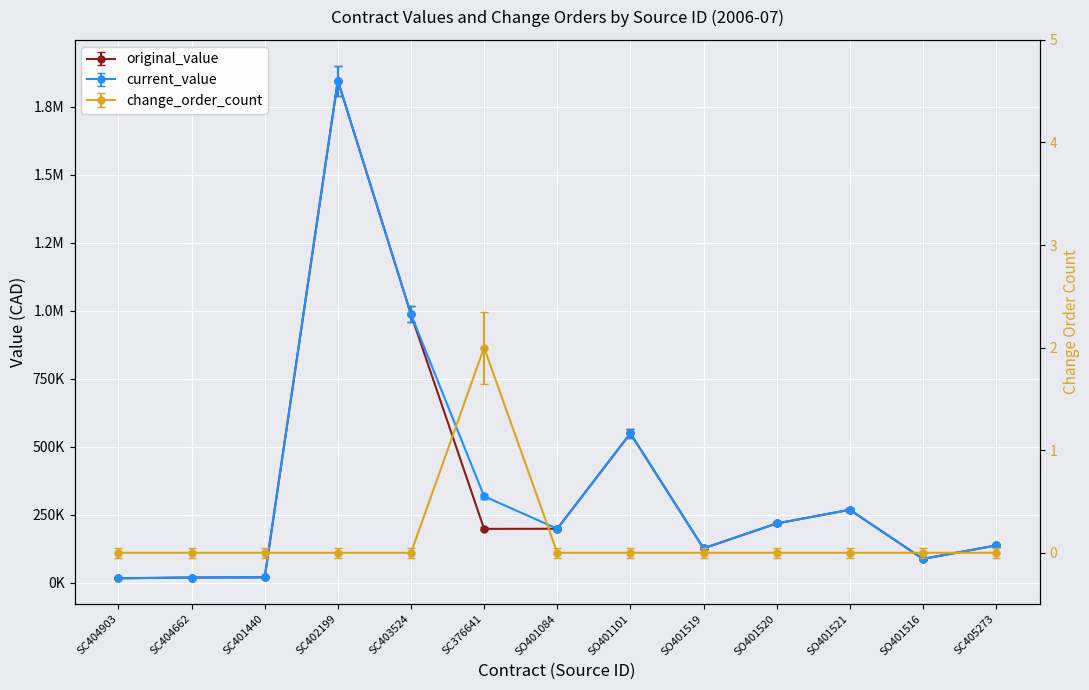

What is the lowest value of the current_value series?

15879.7